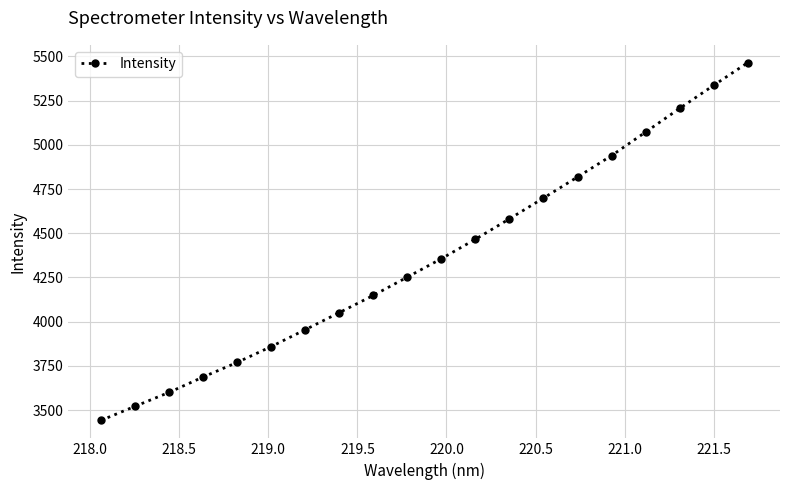

Reading left to right, transcribe all the data shown in this chart.

3441.1	3520.8	3599.6	3686.7	3769.1	3858.7	3954.2	4050.8	4148.2	4251.8	4356.0	4465.9	4581.2	4698.9	4817.9	4938.9	5071.9	5205.7	5336.1	5464.1